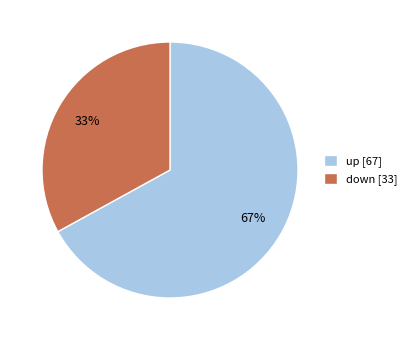

Is the sum of down [33] and up [67] greater than half?

Yes